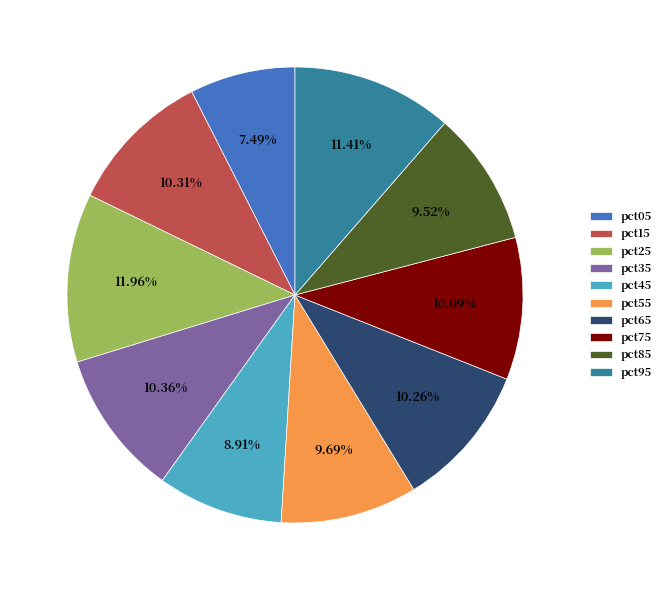

Is the sum of pct65 and pct75 greater than half?

No